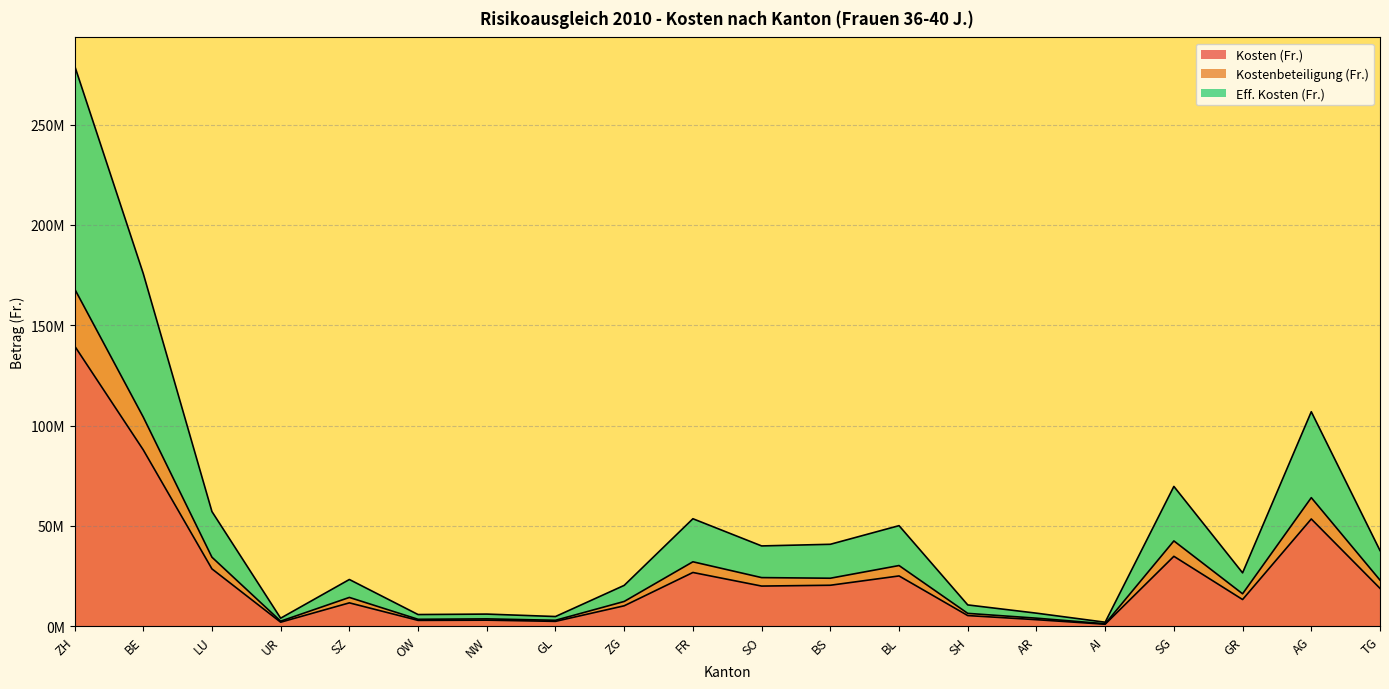

What is the sum of all Kosten (Fr.) values?

510709632